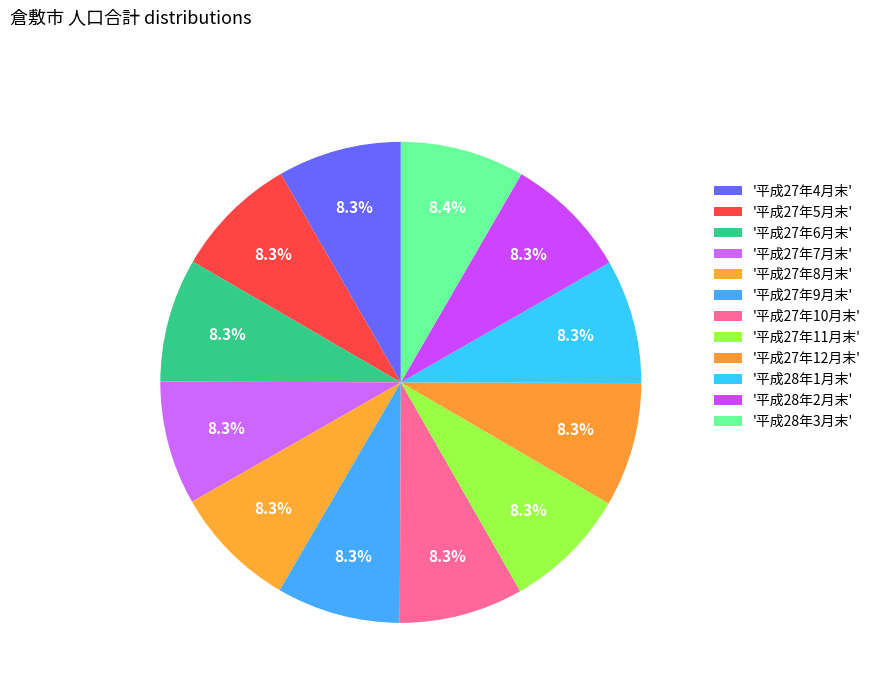

Count the number of slices in the pie.

12